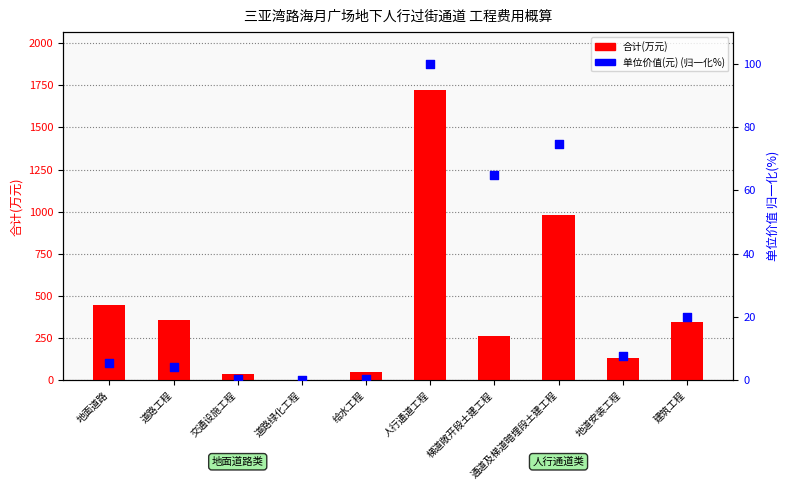

At how many categories does at least one series exceed 1318?

1